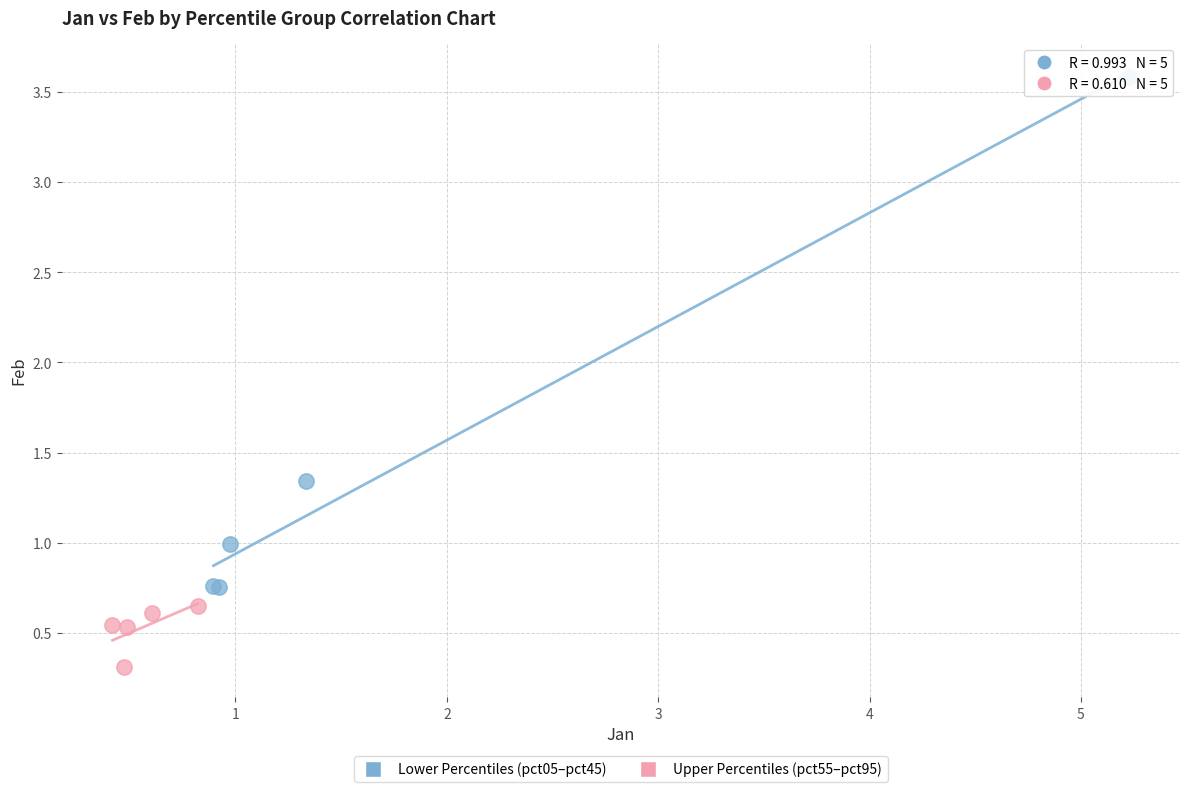

Which series contains the lowest Y value?

Upper Percentiles (pct55–pct95)